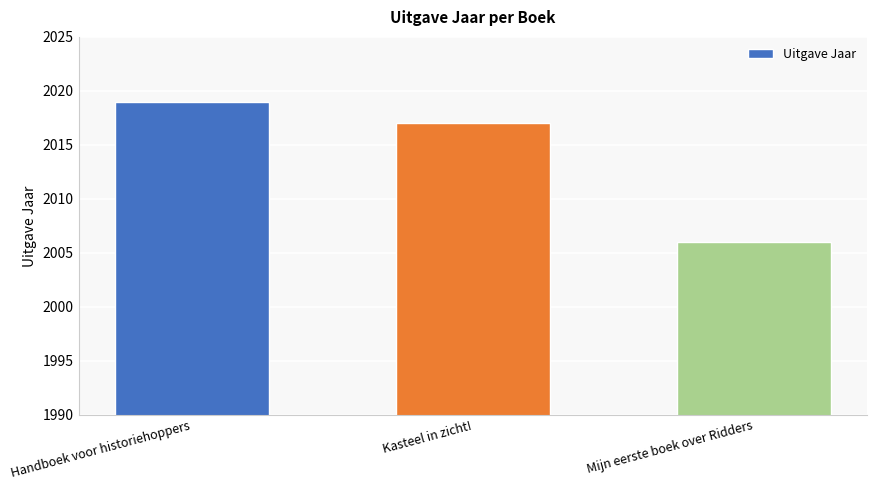

What is the difference between the values at Kasteel in zicht! and Handboek voor historiehoppers?

2